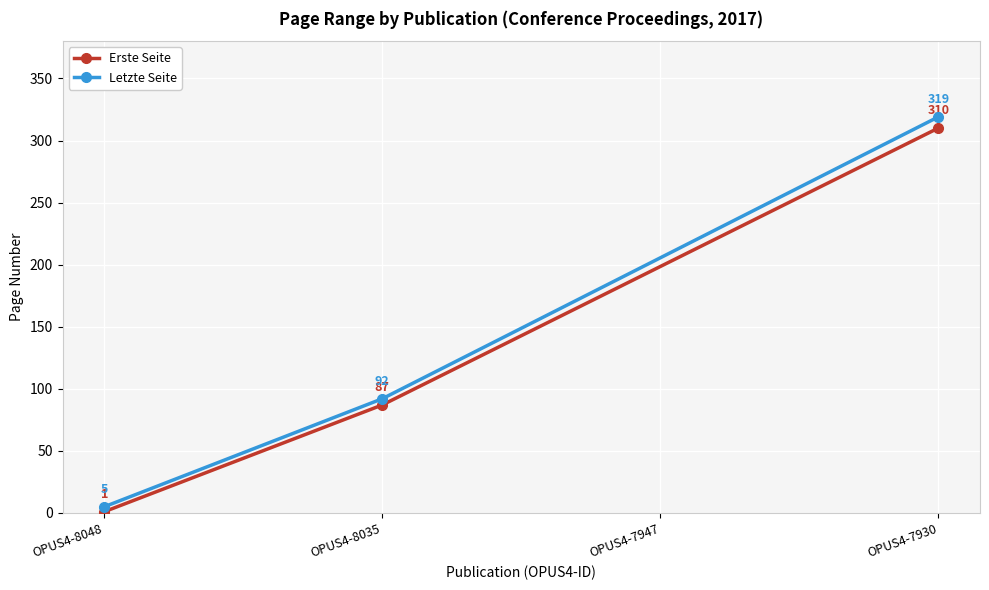

Is the value of Erste Seite at OPUS4-8035 greater than the value of Letzte Seite at OPUS4-8035?

No